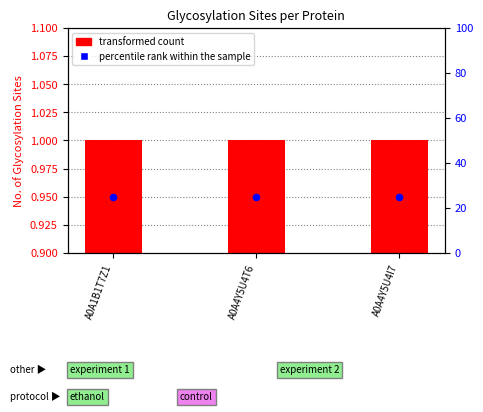

At which category is the sum across all series the highest?

A0A1B1T7Z1